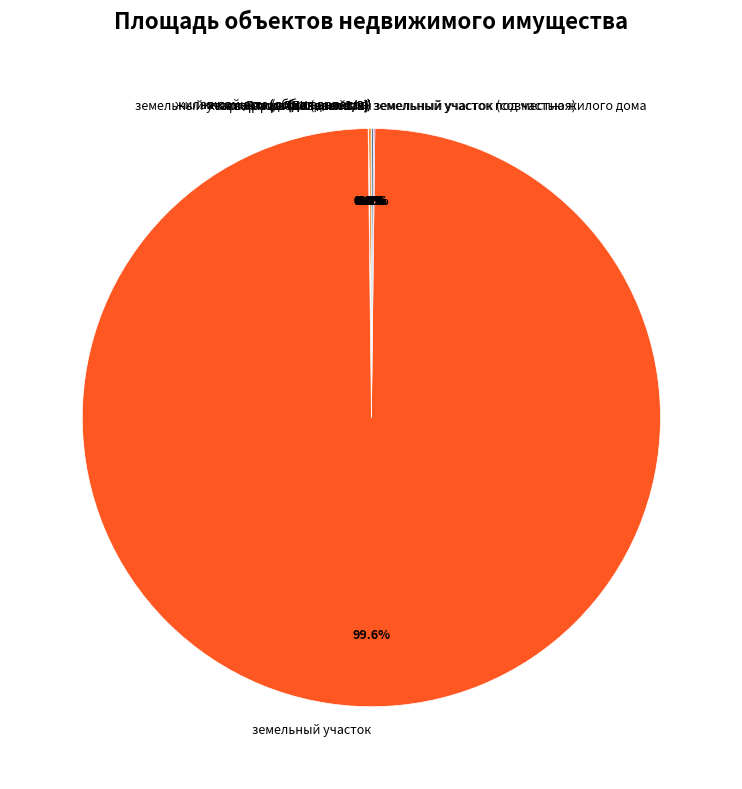

Which category has the biggest portion of the pie?

земельный участок